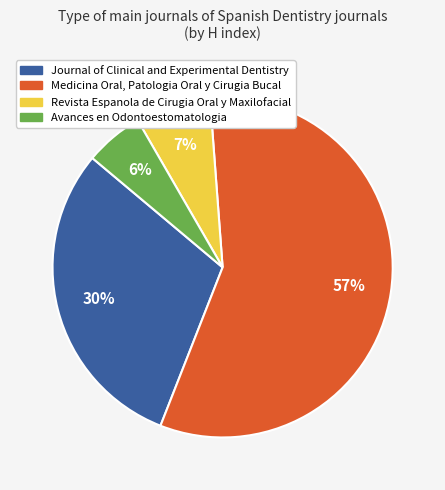

Approximately how many times larger is the value at Revista Espanola de Cirugia Oral y Maxilofacial compared to Medicina Oral, Patologia Oral y Cirugia Bucal?

0.1